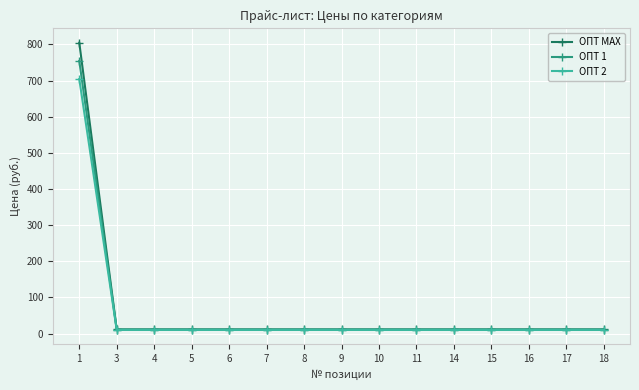

Which series has the largest range (max minus min)?

ОПТ MAX